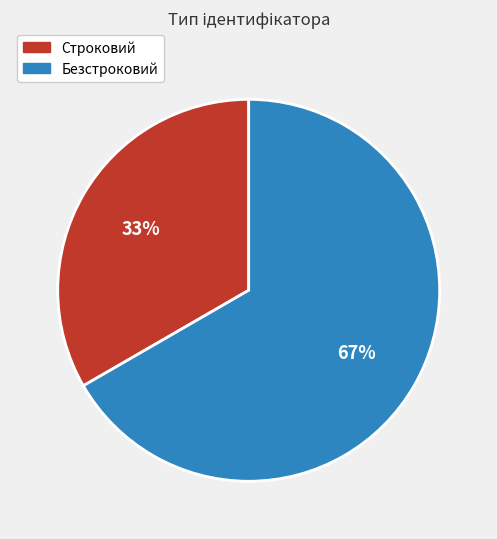

What percentage is the Безстроковий slice, to the nearest percent?

67%